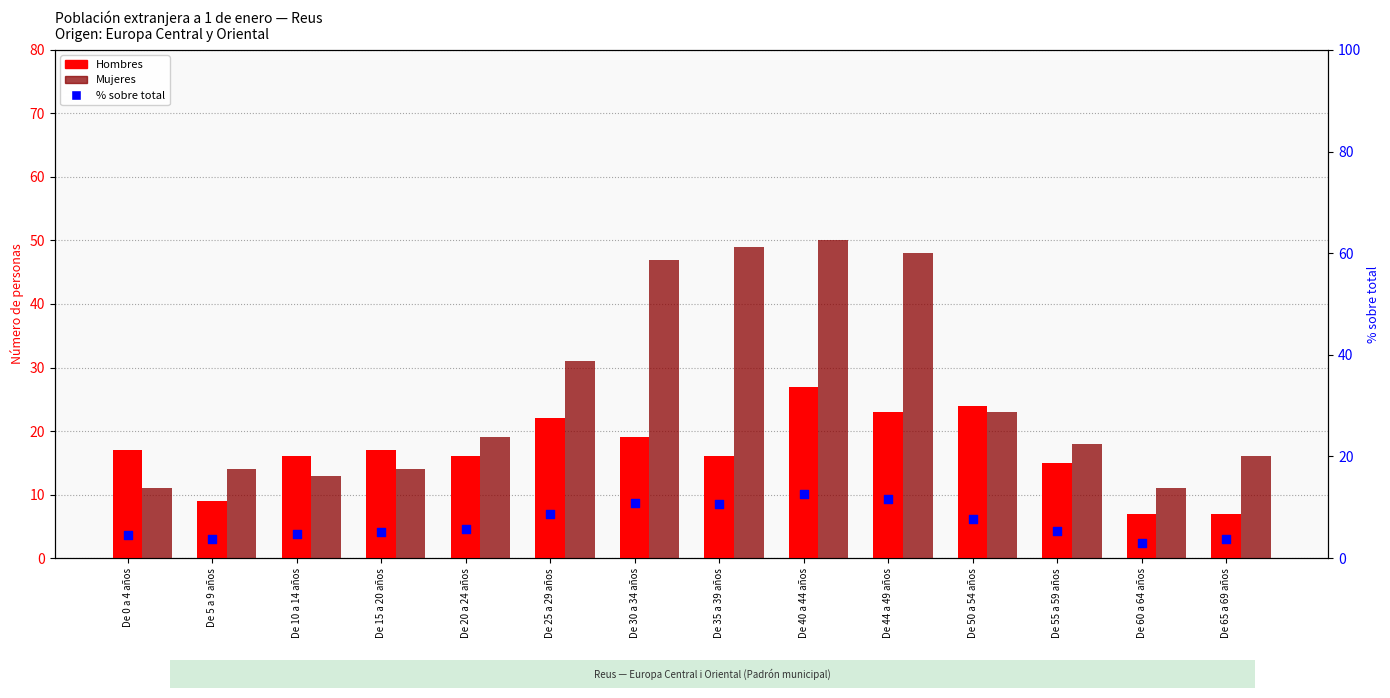

What are all the series names shown in the legend?

Hombres, Mujeres, % sobre total